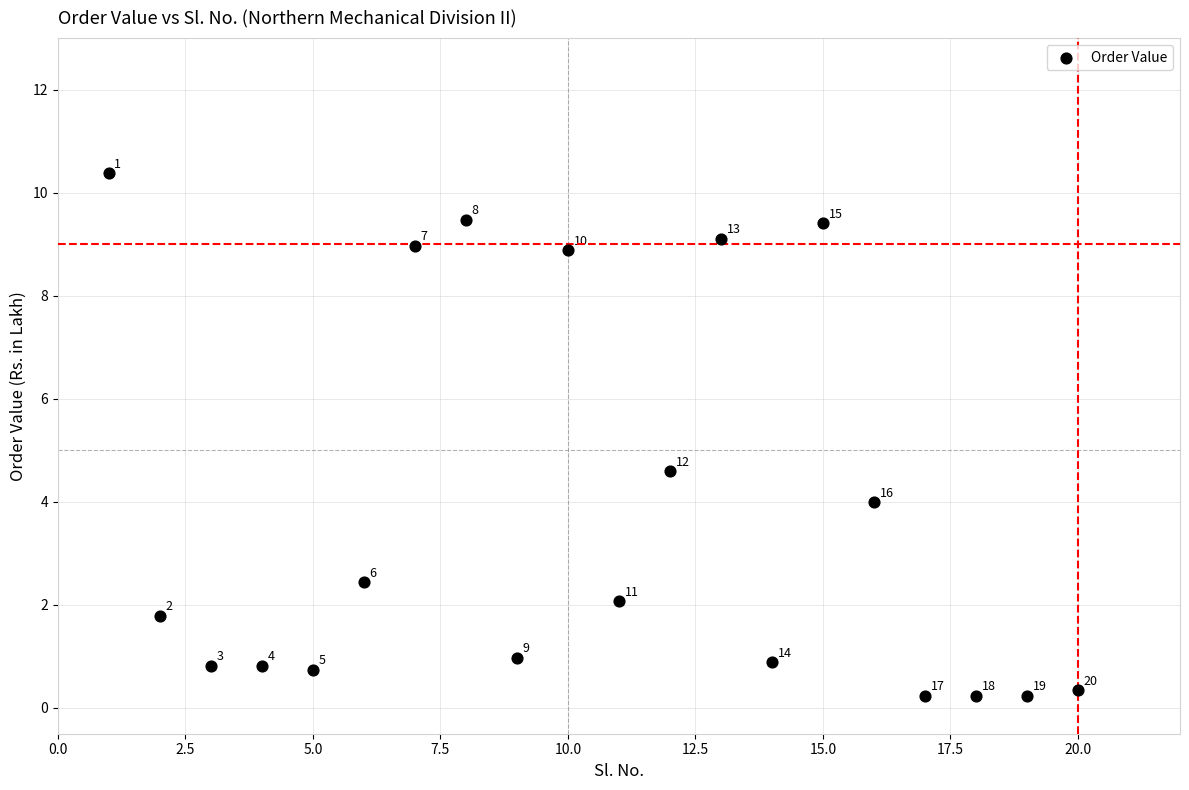

What is the range of X values (max minus min)?

19.0